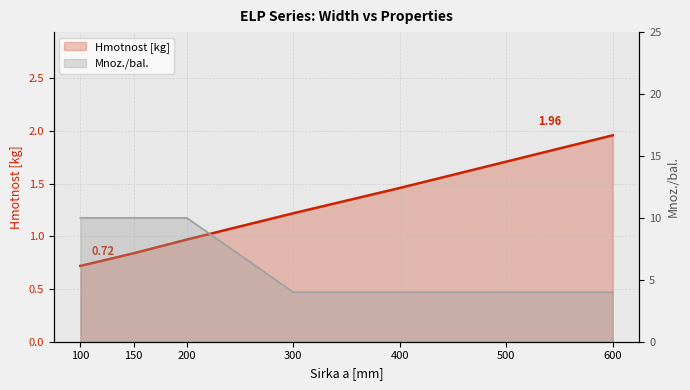

Is the value of Mnoz./bal. at 600 greater than the value of Hmotnost [kg] at 300?

Yes